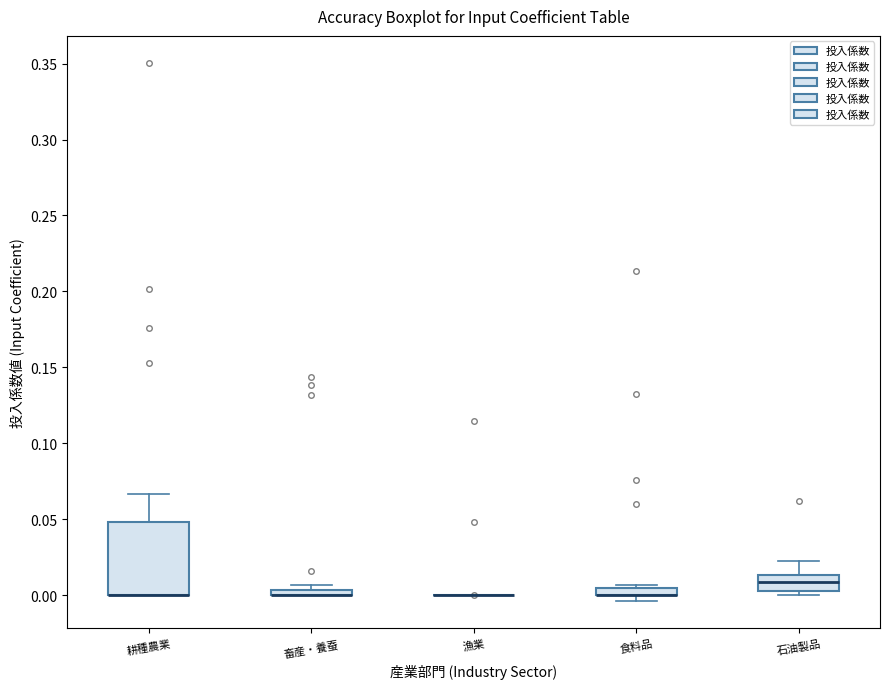

Where does the median line of the box for 石油製品 sit on the y-axis? The values are not printed on the chart, so give them approximately, as read against the axis.

0.010